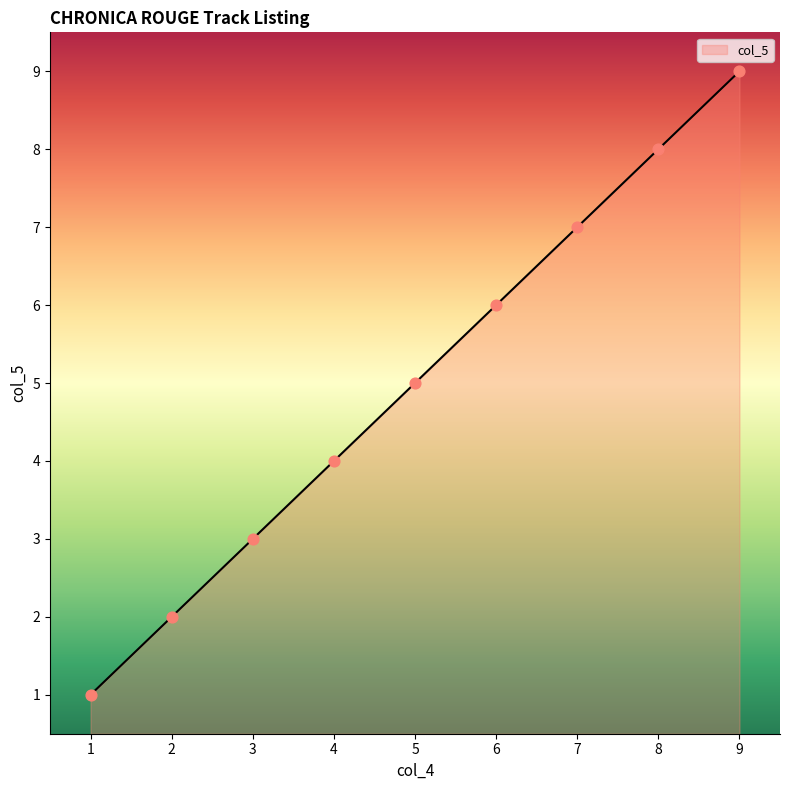

What is the minimum value for col_5?

1.0